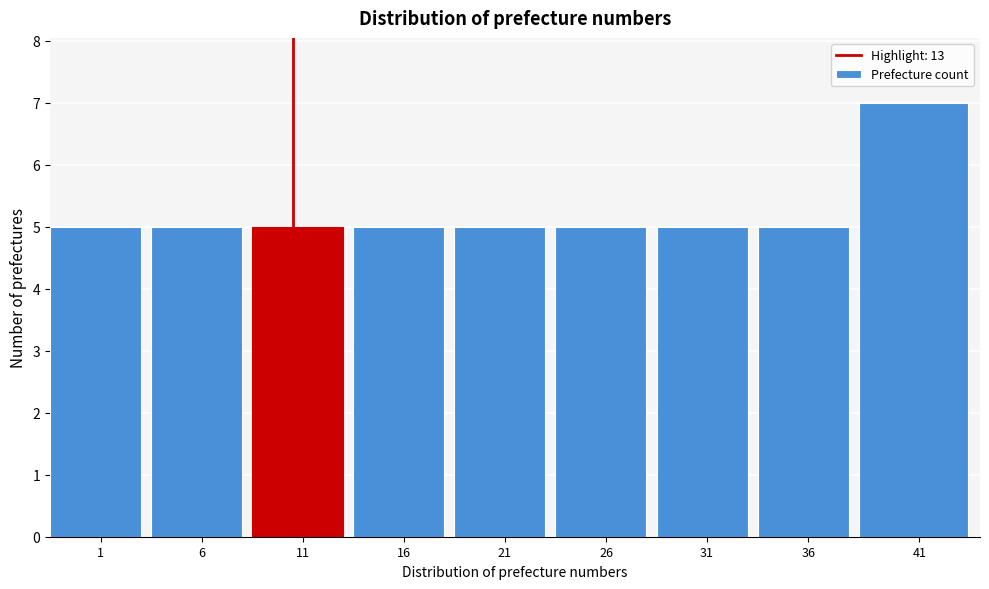

Reading right to left, transcribe all the data shown in this chart.

7	5	5	5	5	5	5	5	5